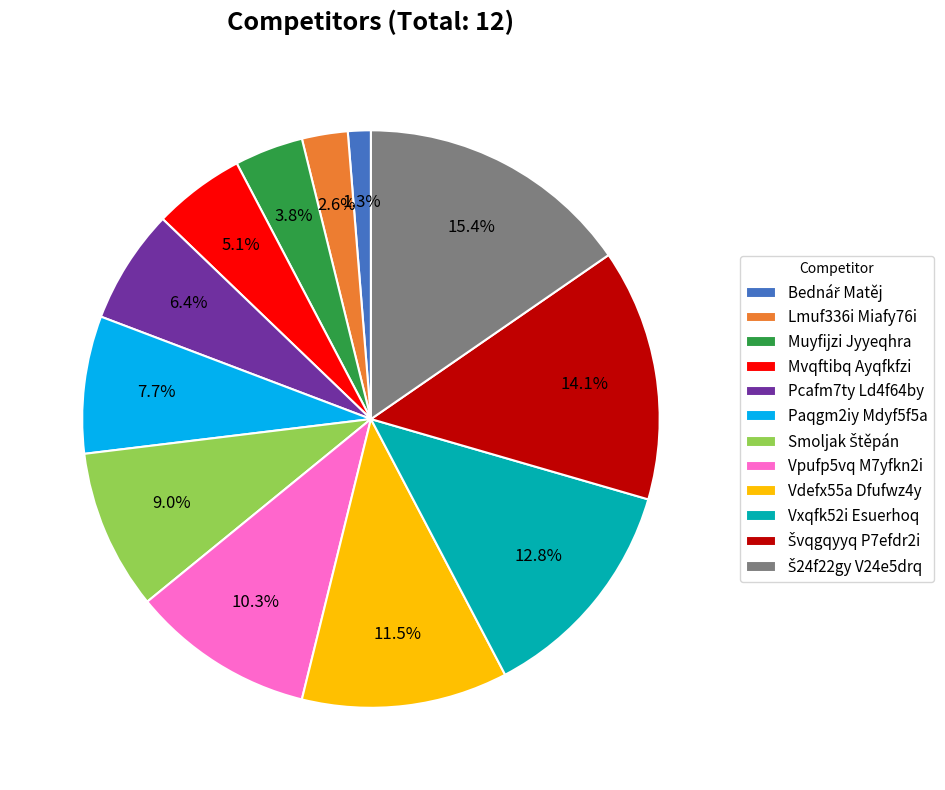

How much of the chart is everything except Muyfijzi Jyyeqhra?

96.2%